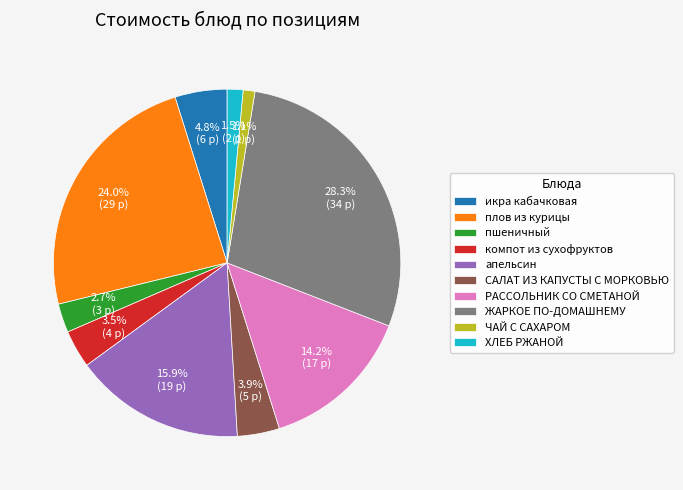

What is the ratio of the value at ХЛЕБ РЖАНОЙ to the value at САЛАТ ИЗ КАПУСТЫ С МОРКОВЬЮ?

0.4